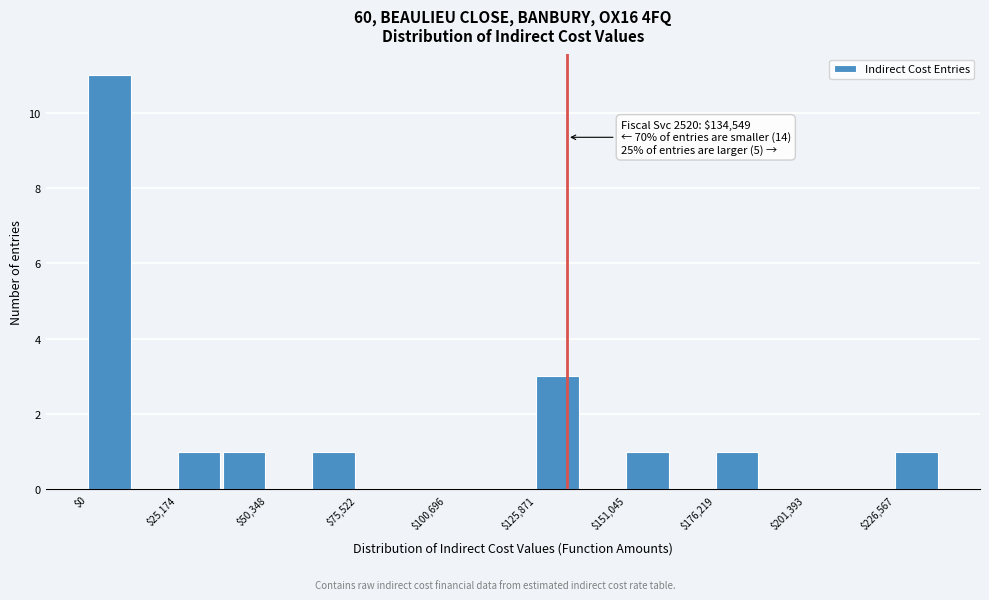

Around what value on the x-axis is the tallest bar? Give the approximate position of its centre, as read against the axis.

5000